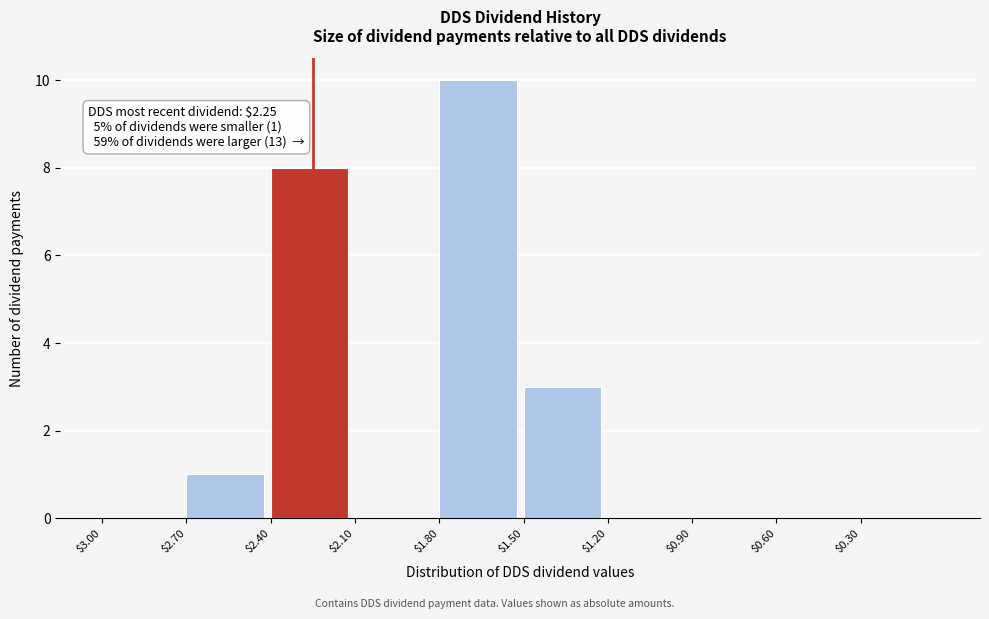

At which label is the value closest to 5?

$1.50